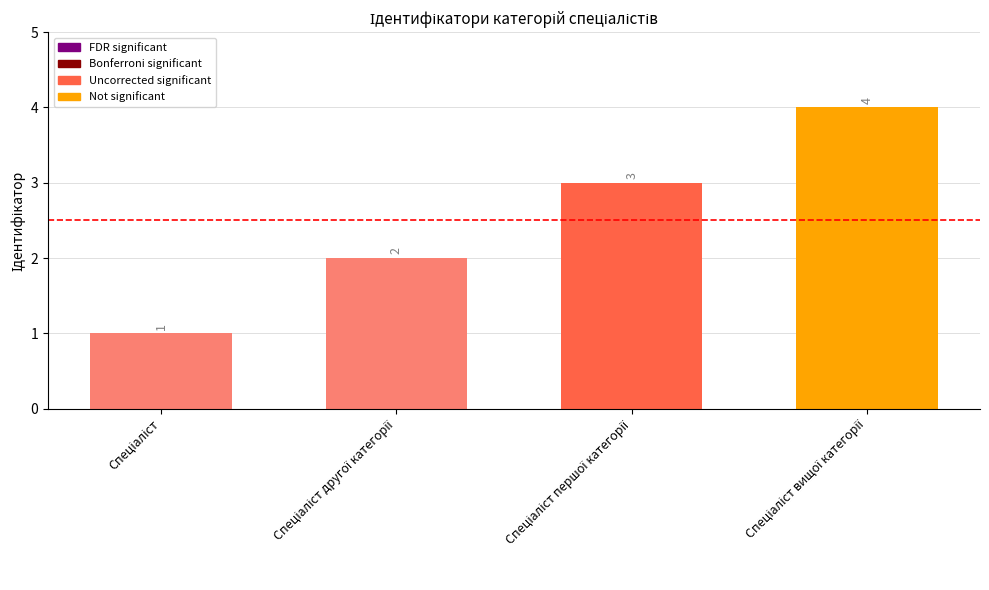

What is the sum of all values?

10